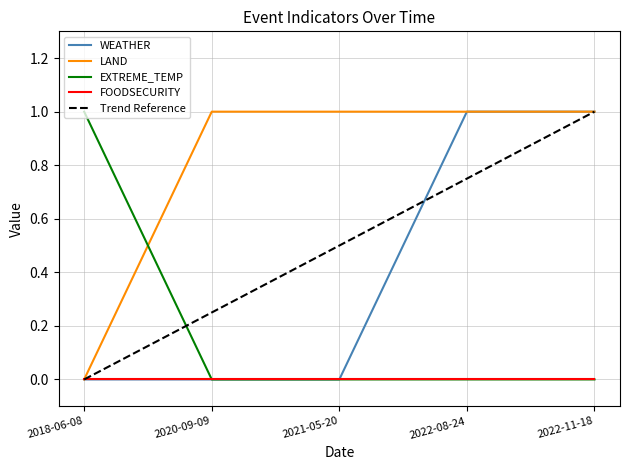

What is the total value across all series at 2022-08-24?

2.8